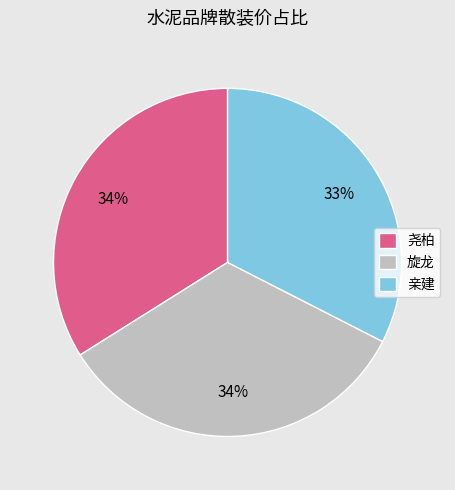

What is the smallest slice in the pie chart?

亲建